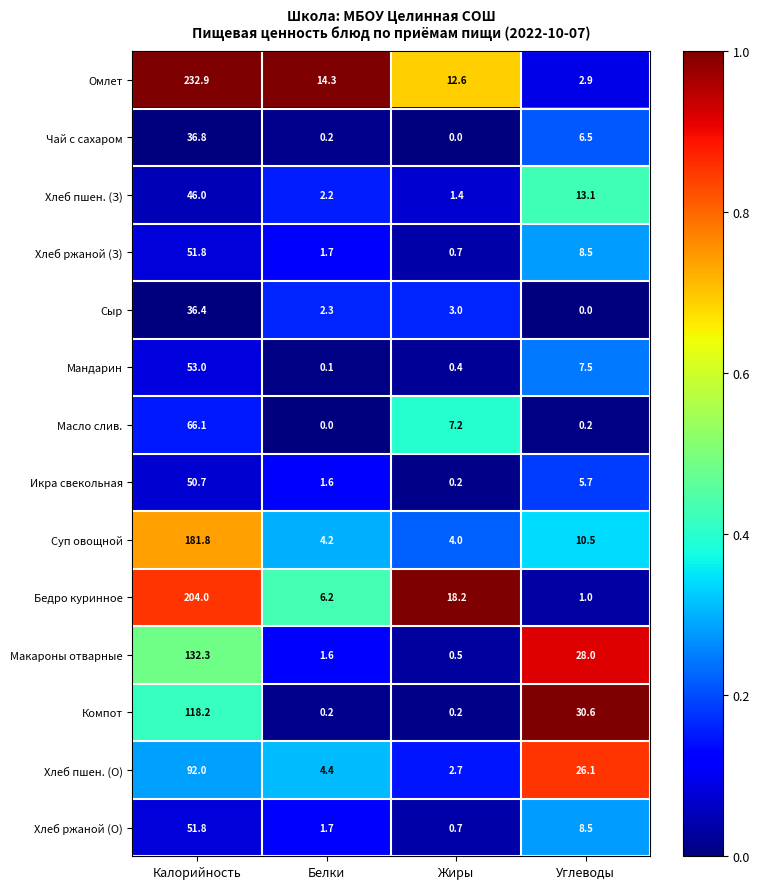

Is the value of Суп овощной at Белки greater than the value of Хлеб ржаной (О) at Жиры?

Yes